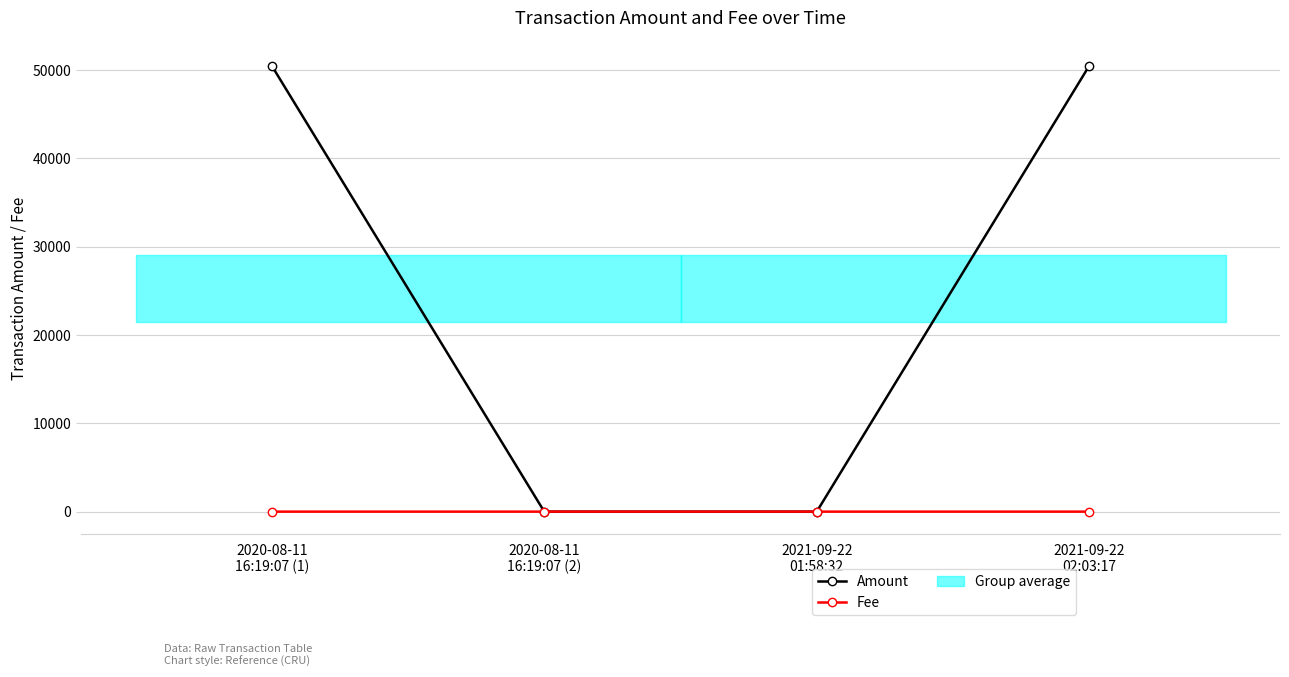

How many values in the Fee series exceed 0?

3